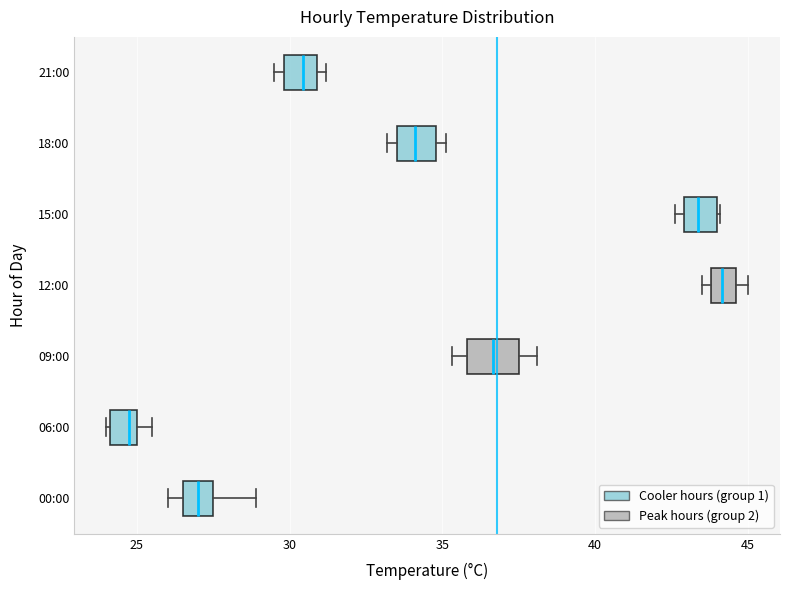

Where does the median line of the box for 00:00 sit on the x-axis? The values are not printed on the chart, so give them approximately, as read against the axis.

27.0